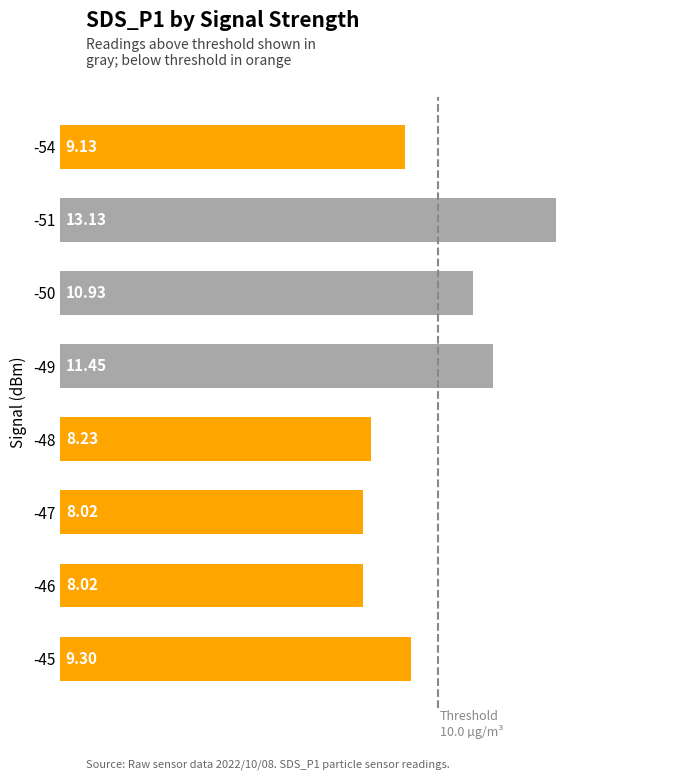

What is the sum of the values at -51 and -48?

21.4